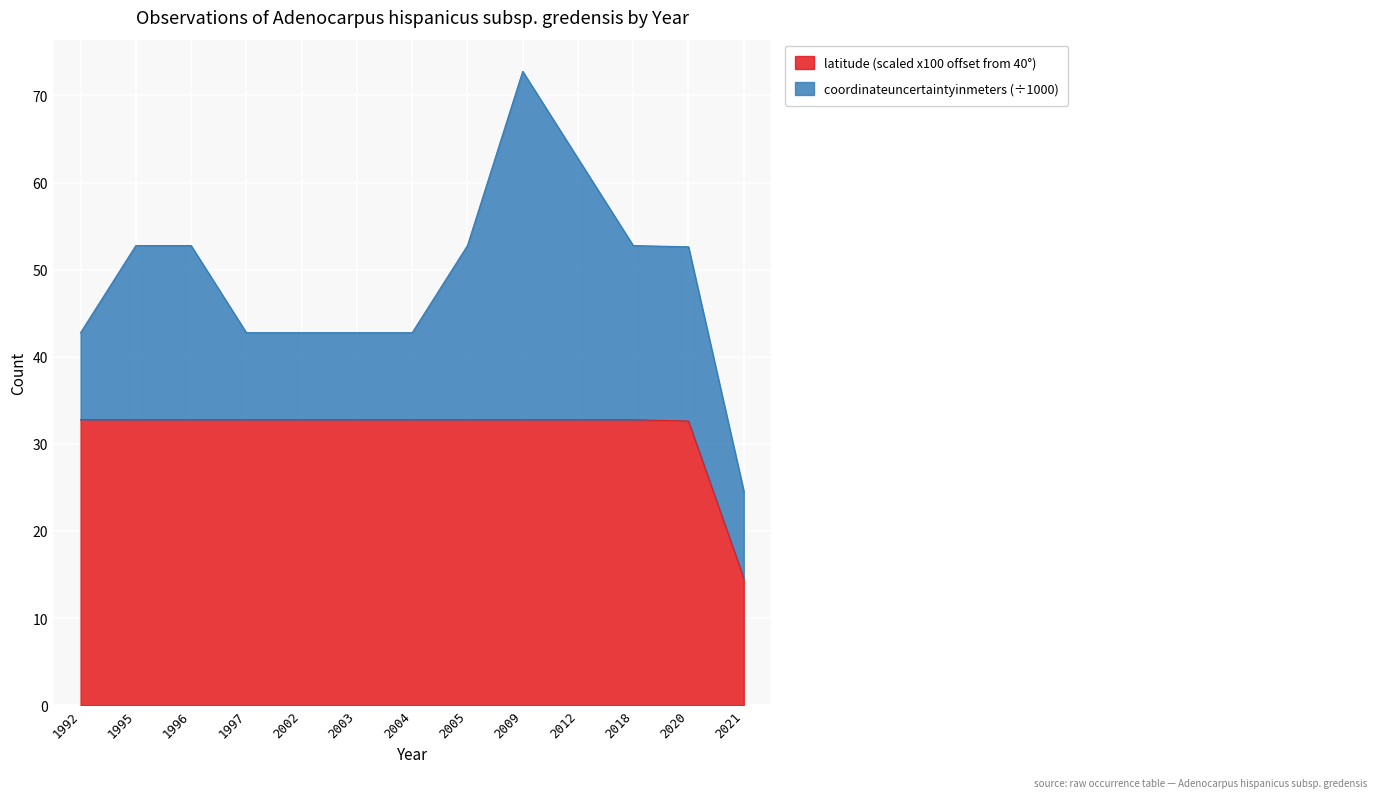

What is the sum of the values at 1992 and 1995?

65.5